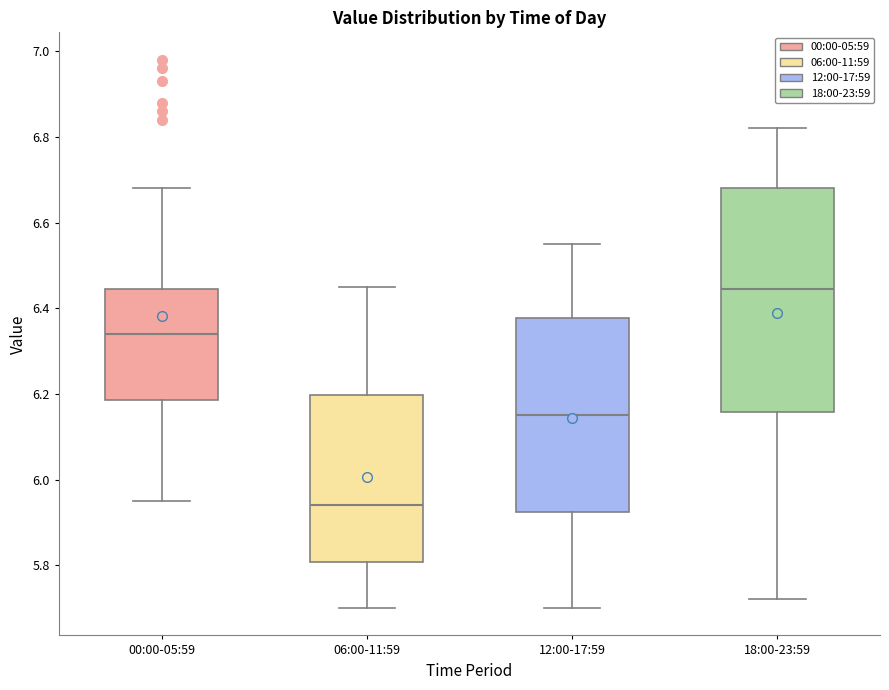

Which box is the tallest, from its lower edge to its upper edge?

18:00-23:59